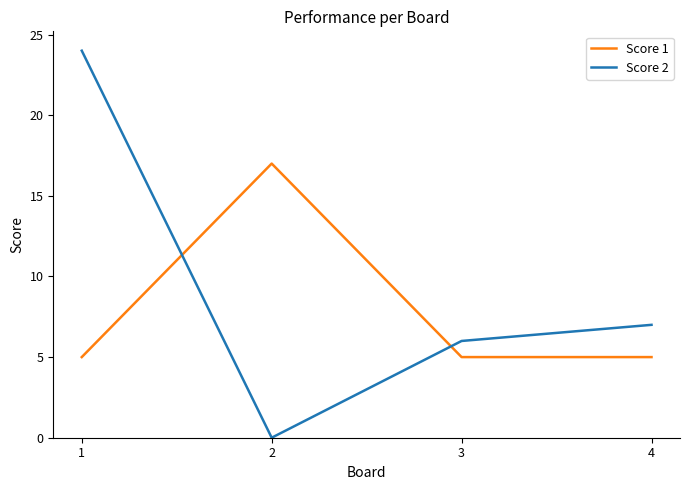

True or false: Score 1 has a value of 5 at 1.

True